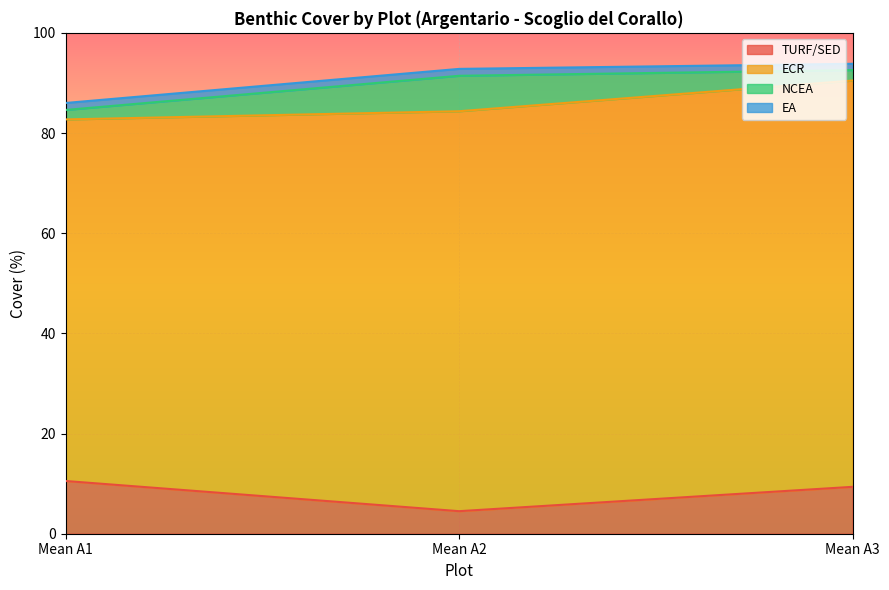

Is the value of EA at Mean A3 greater than the value of ECR at Mean A3?

No